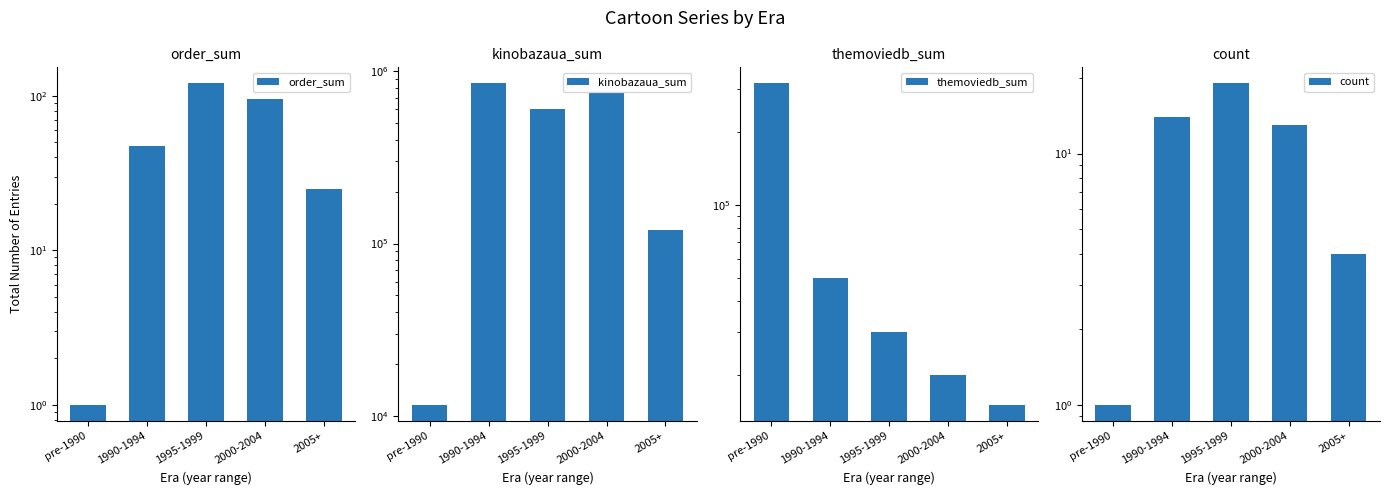

How many bars are there in total?

20